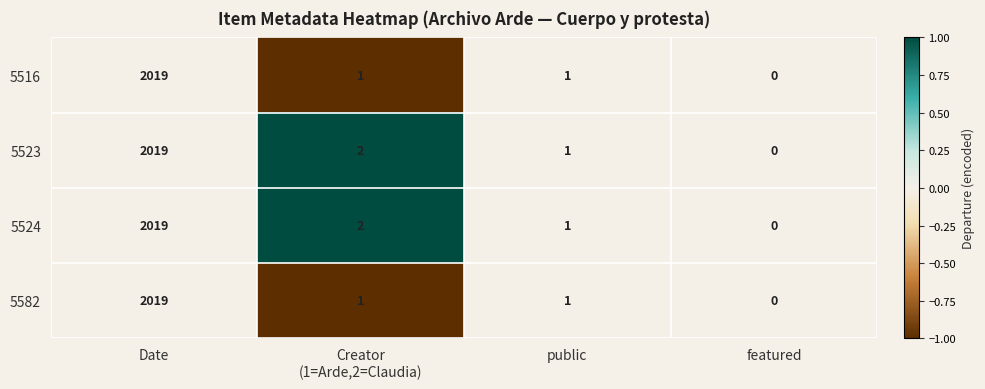

Reading right to left, extract all data points from this chart.

5516: 0	1	1	2019
5523: 0	1	2	2019
5524: 0	1	2	2019
5582: 0	1	1	2019